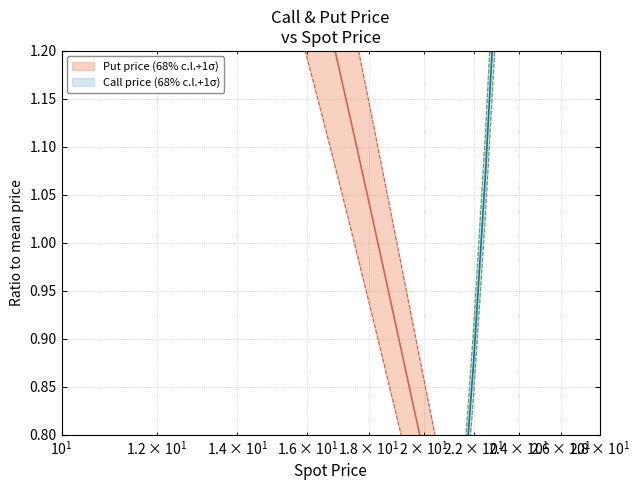

Does the chart have visible grid lines?

Yes